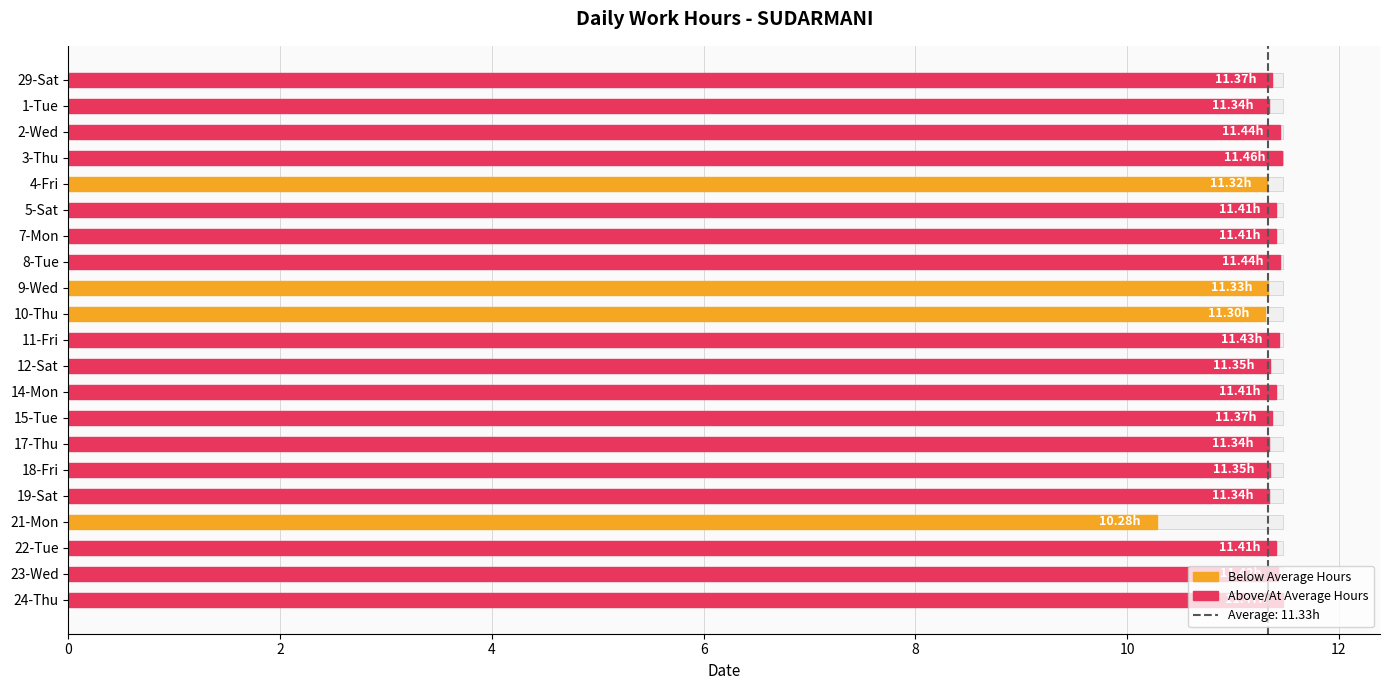

What is the difference between the maximum and minimum values?

1.2